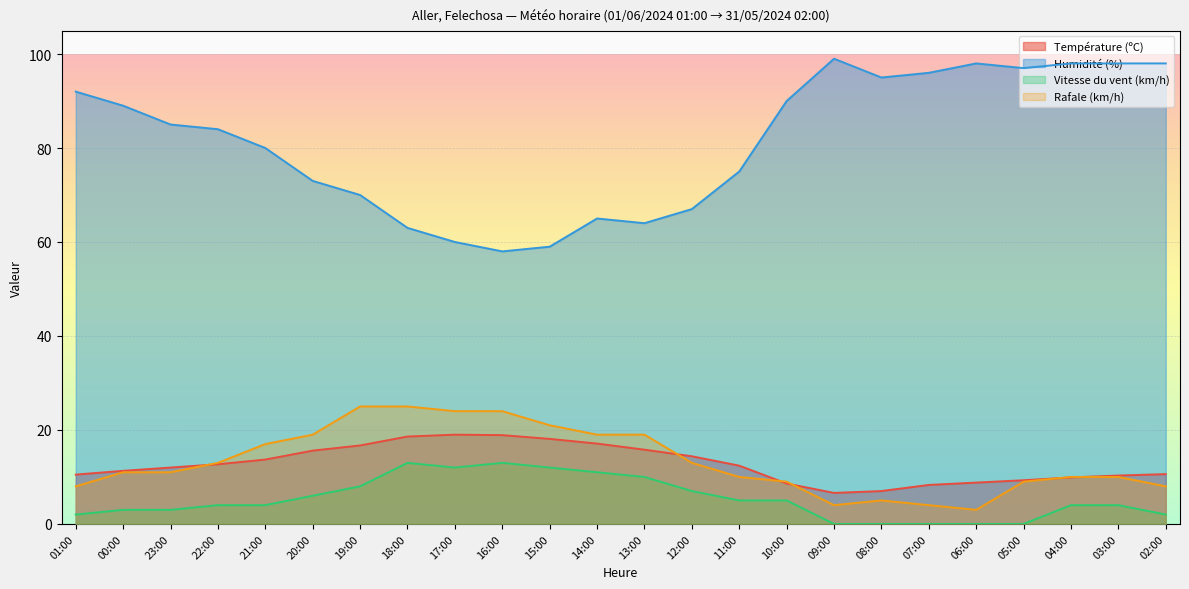

What are all the series names shown in the legend?

Température (ºC), Humidité (%), Vitesse du vent (km/h), Rafale (km/h)